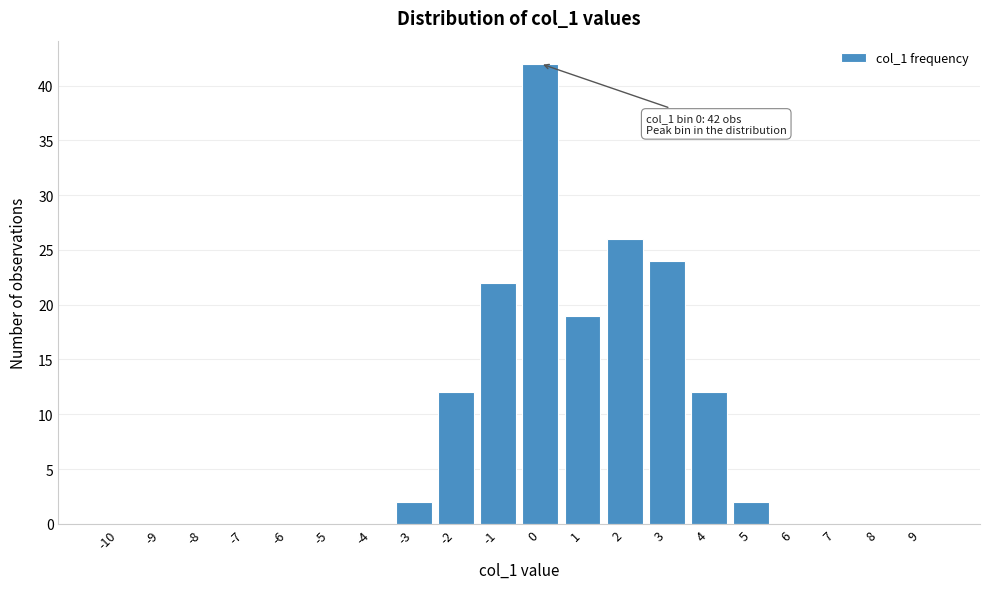

Reading left to right, extract all data points from this chart.

-10=0	-9=0	-8=0	-7=0	-6=0	-5=0	-4=0	-3=2	-2=12	-1=22	0=42	1=19	2=26	3=24	4=12	5=2	6=0	7=0	8=0	9=0